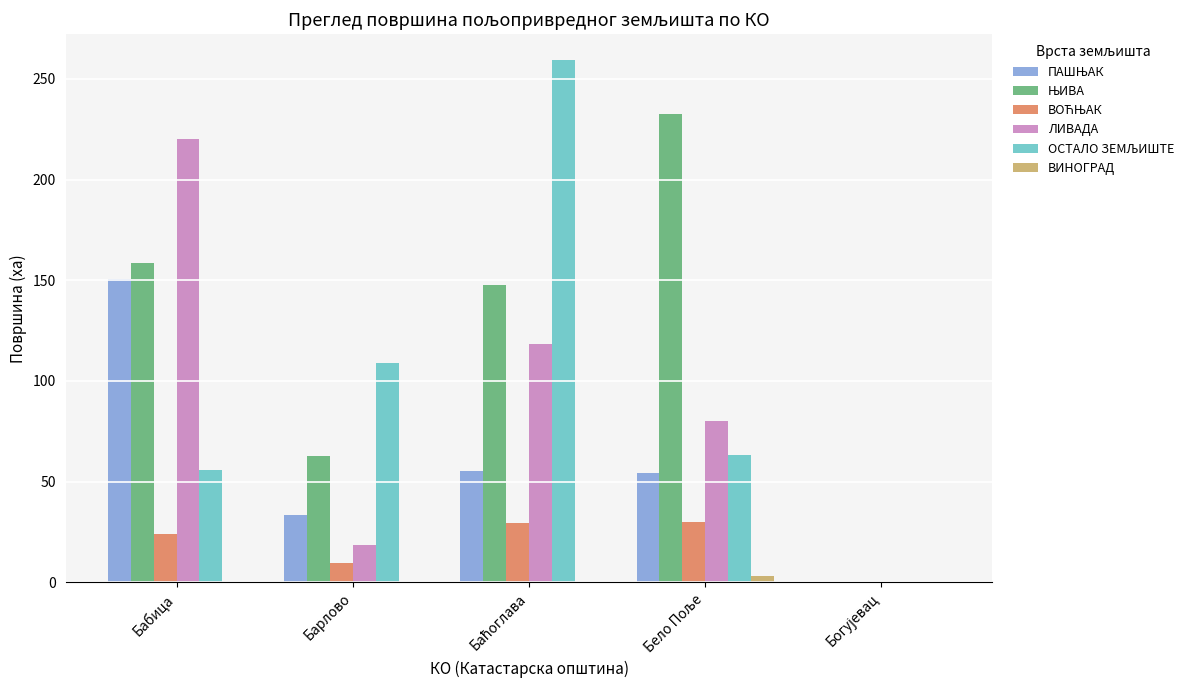

The ВИНОГРАД series shows 0.0 at Бабица. True or false?

True